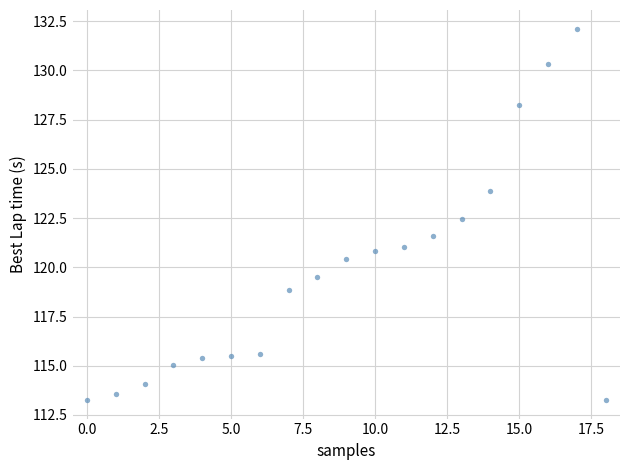

What is the range of Y values (max minus min)?

18.9